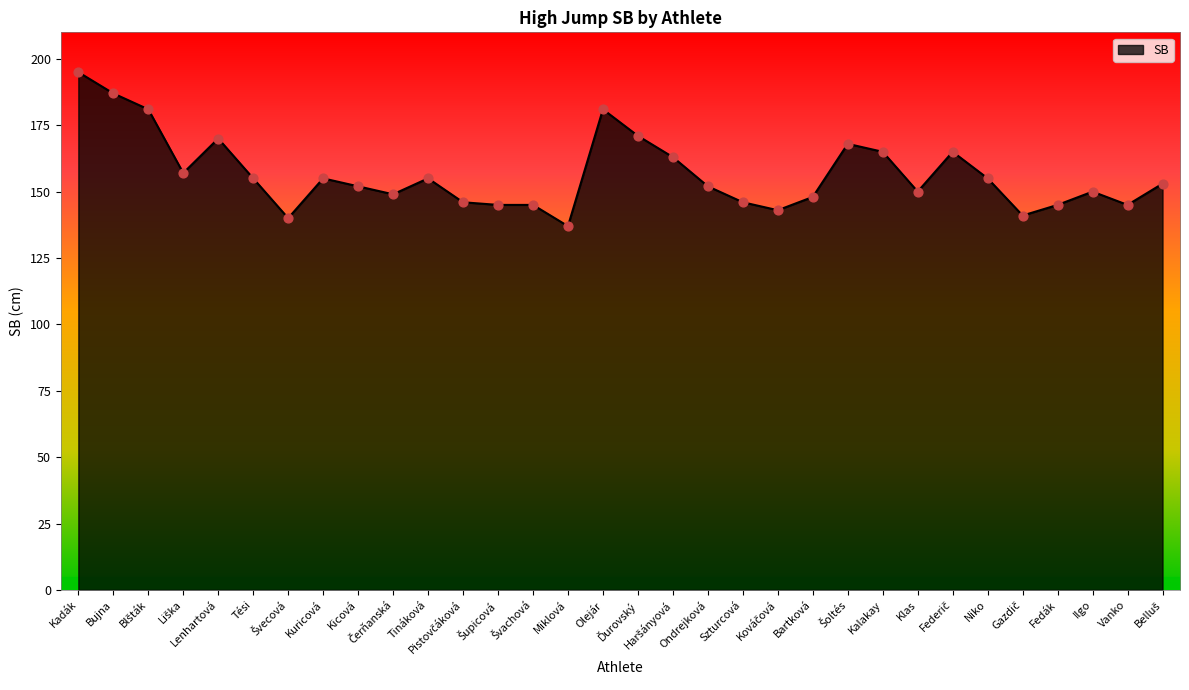

What is the difference between the maximum and minimum values?

58